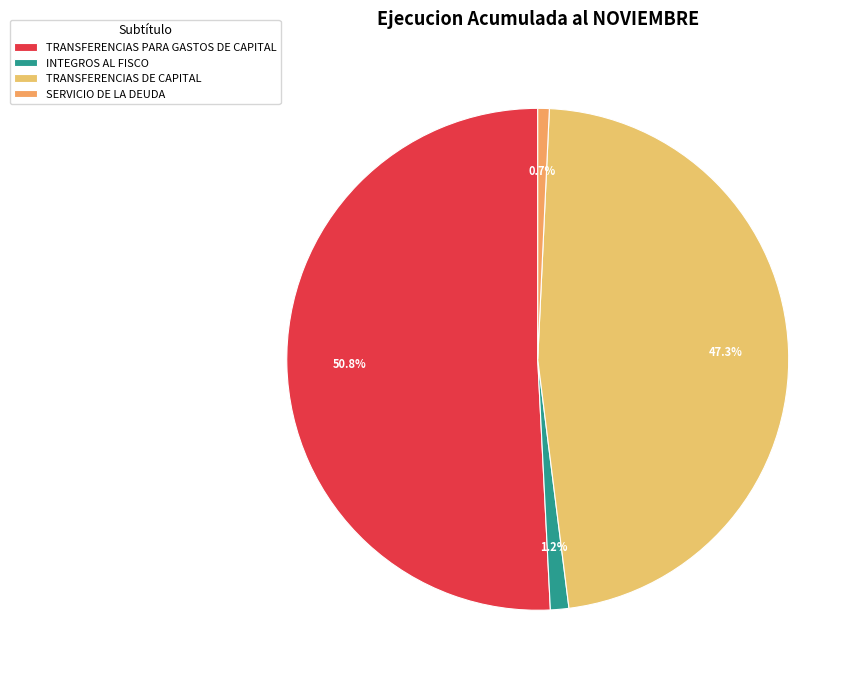

To the nearest percent, what portion does SERVICIO DE LA DEUDA represent?

1%